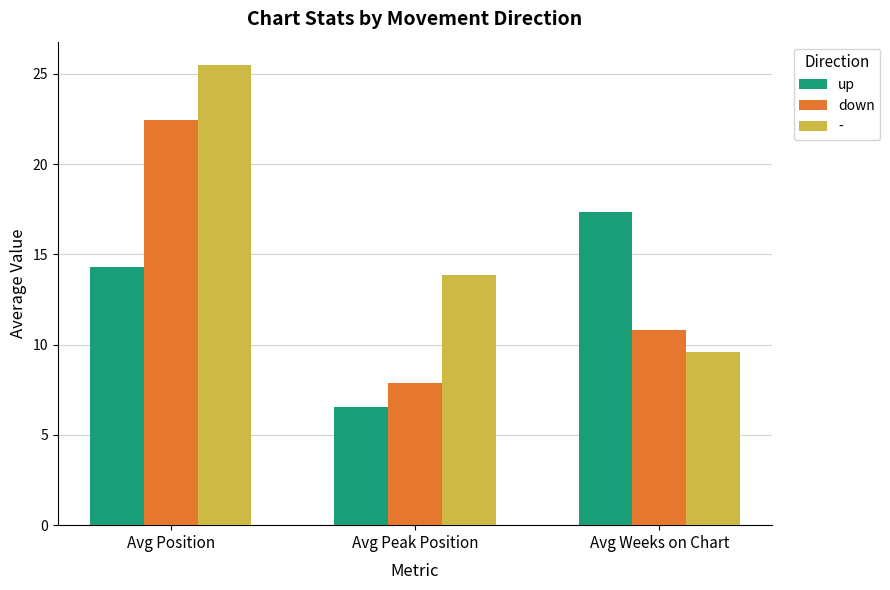

Reading right to left, transcribe all the data shown in this chart.

up: 17.4	6.6	14.3
down: 10.8	7.9	22.4
-: 9.6	13.8	25.5